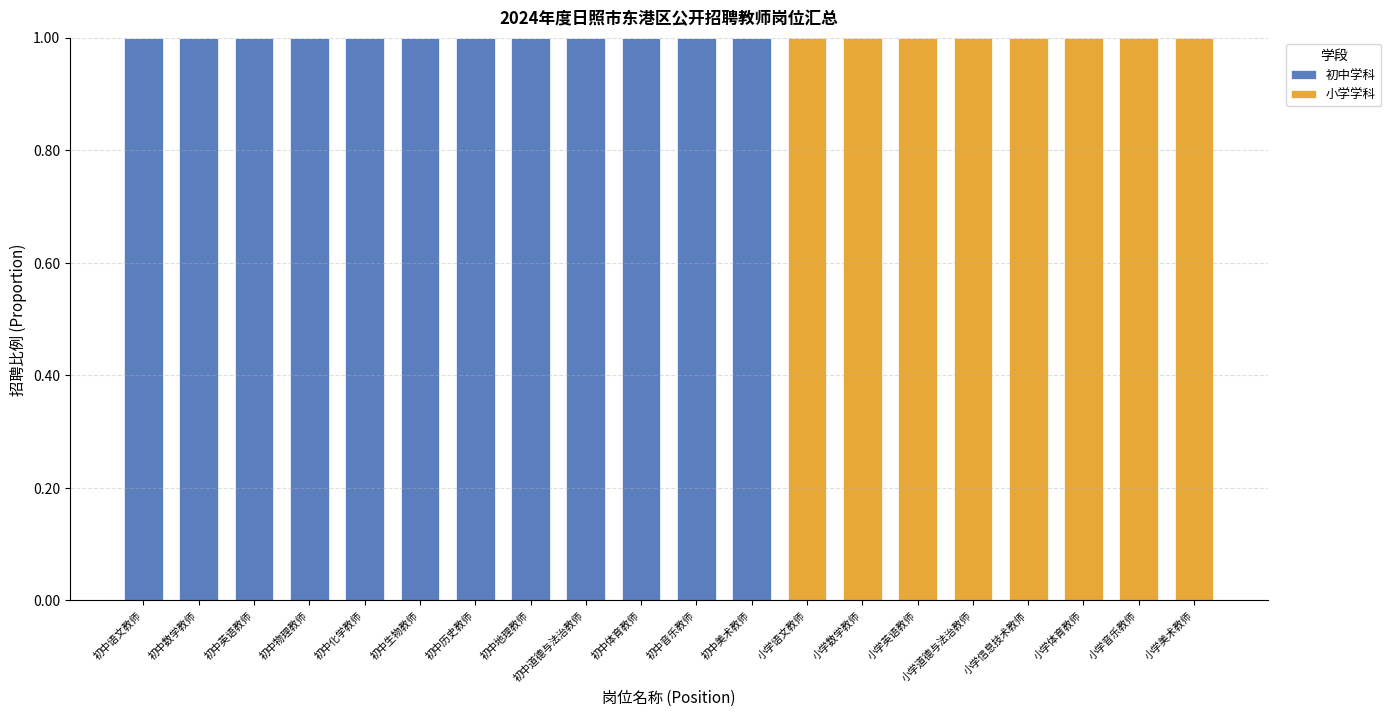

True or false: 初中学科 has a value of -1 at 小学语文教师.

False